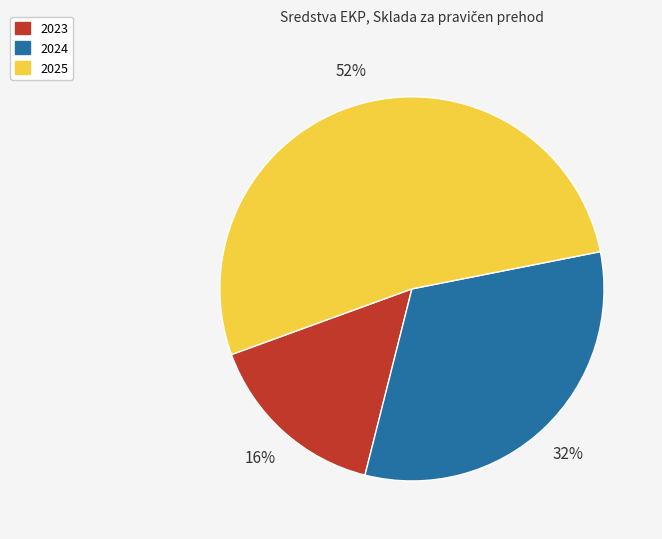

Combined, do 2024 and 2023 account for over 50%?

No